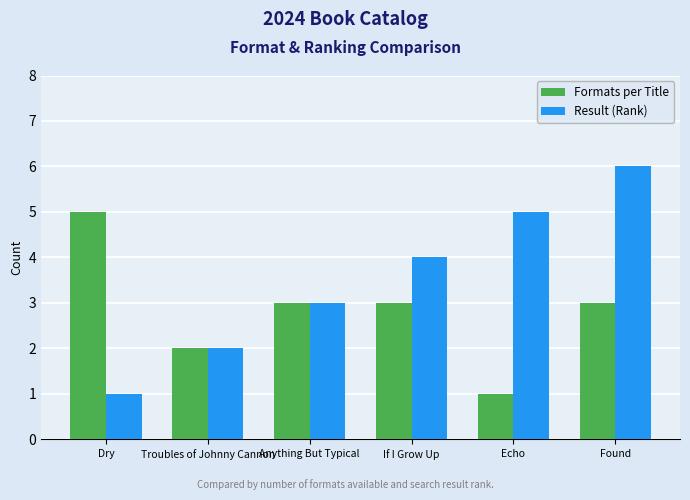

Rank the series by their average value, from lowest to highest.

Formats per Title, Result (Rank)